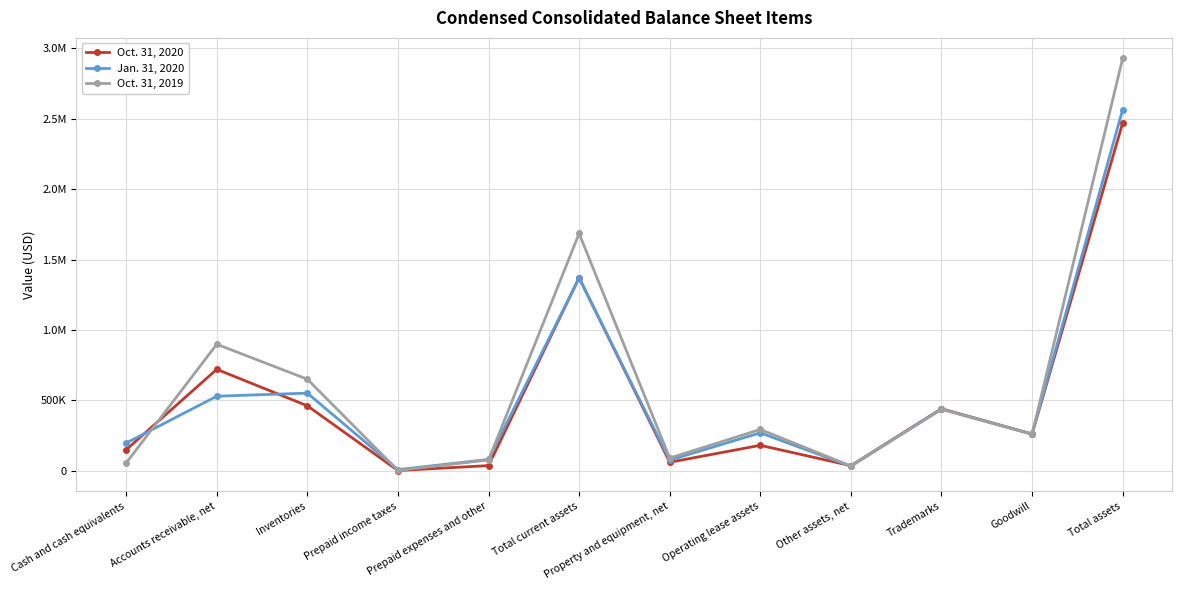

Reading left to right, what are all the values shown in this chart?

Oct. 31, 2020: Cash and cash equivalents=149745	Accounts receivable, net=720975	Inventories=461769	Prepaid income taxes=2043	Prepaid expenses and other=37274	Total current assets=1371806	Property and equipment, net=60973	Operating lease assets=181187	Other assets, net=36722	Trademarks=441062	Goodwill=261684	Total assets=2469416
Jan. 31, 2020: Cash and cash equivalents=197372	Accounts receivable, net=530137	Inventories=551918	Prepaid income taxes=8566	Prepaid expenses and other=80695	Total current assets=1368688	Property and equipment, net=76023	Operating lease assets=270032	Other assets, net=32629	Trademarks=438658	Goodwill=260622	Total assets=2565137
Oct. 31, 2019: Cash and cash equivalents=55801	Accounts receivable, net=899029	Inventories=650633	Prepaid income taxes=2942	Prepaid expenses and other=77328	Total current assets=1685733	Property and equipment, net=90830	Operating lease assets=293819	Other assets, net=34389	Trademarks=437247	Goodwill=259926	Total assets=2928607